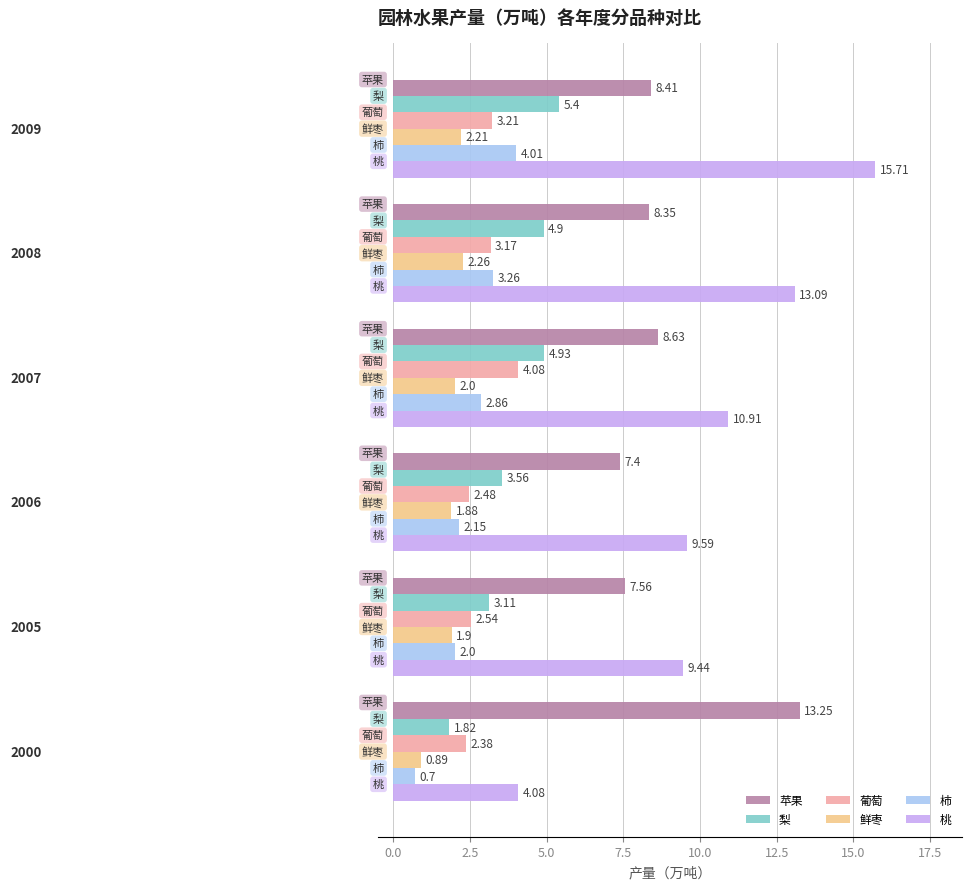

What is the sum of all 葡萄 values?

17.9